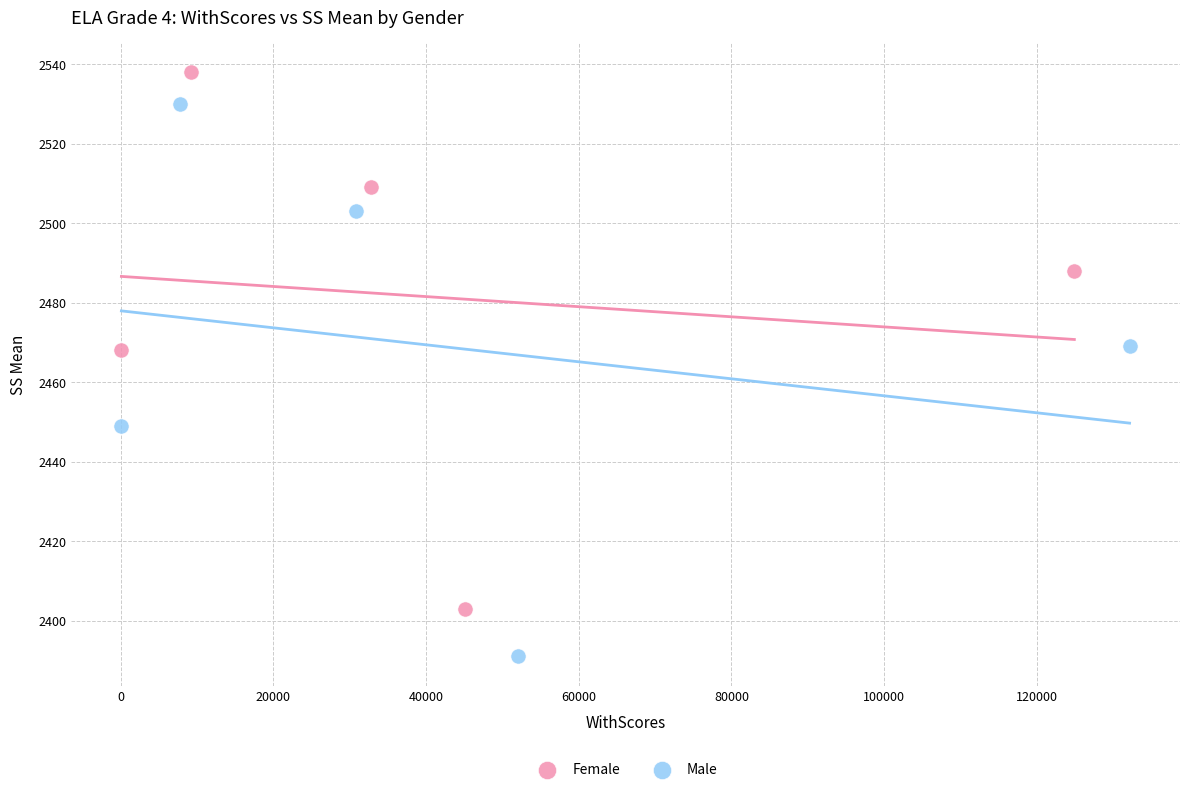

Which series has the largest Y range (max minus min)?

Male